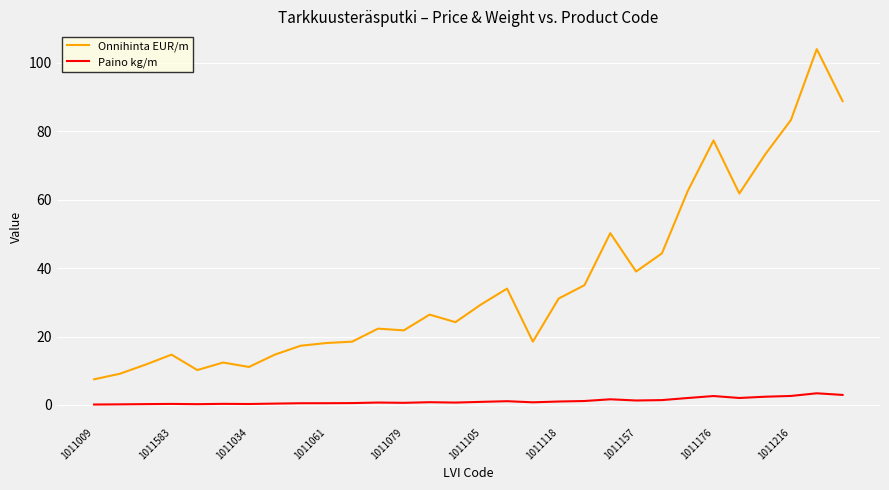

Which series has the widest spread of values?

Onnihinta EUR/m